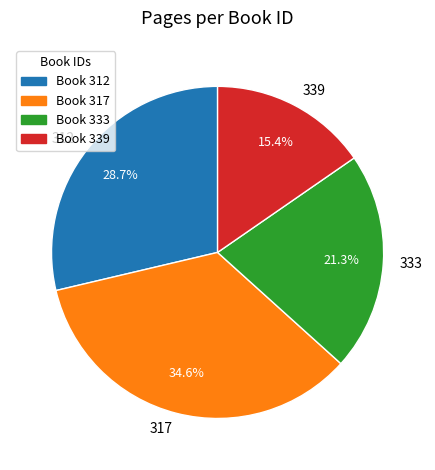

Between 333 and 339, which is larger?

333